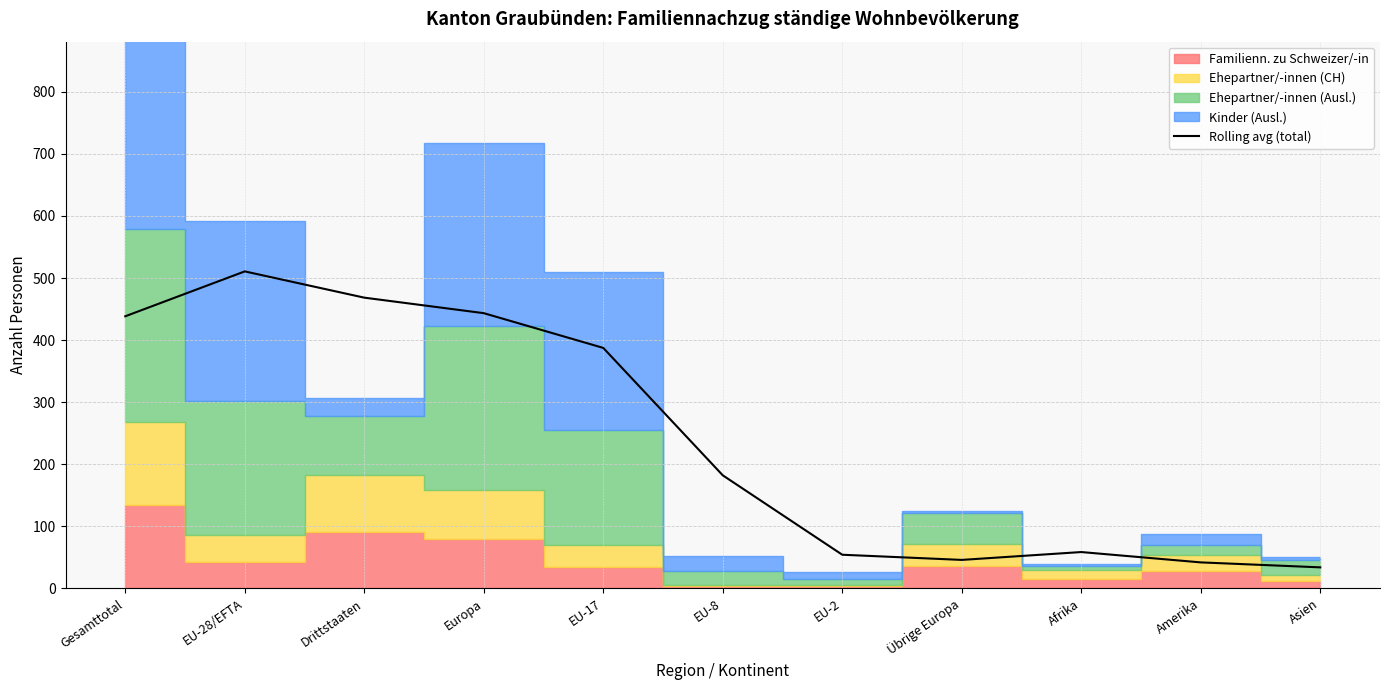

What is the minimum value shown in the chart?

33.7